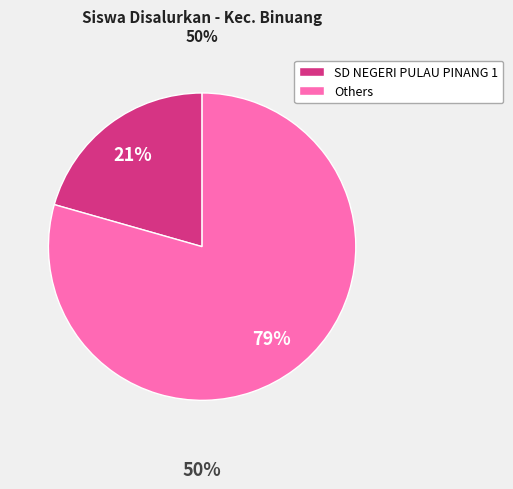

Between Others and SD NEGERI PULAU PINANG 1, which is larger?

Others